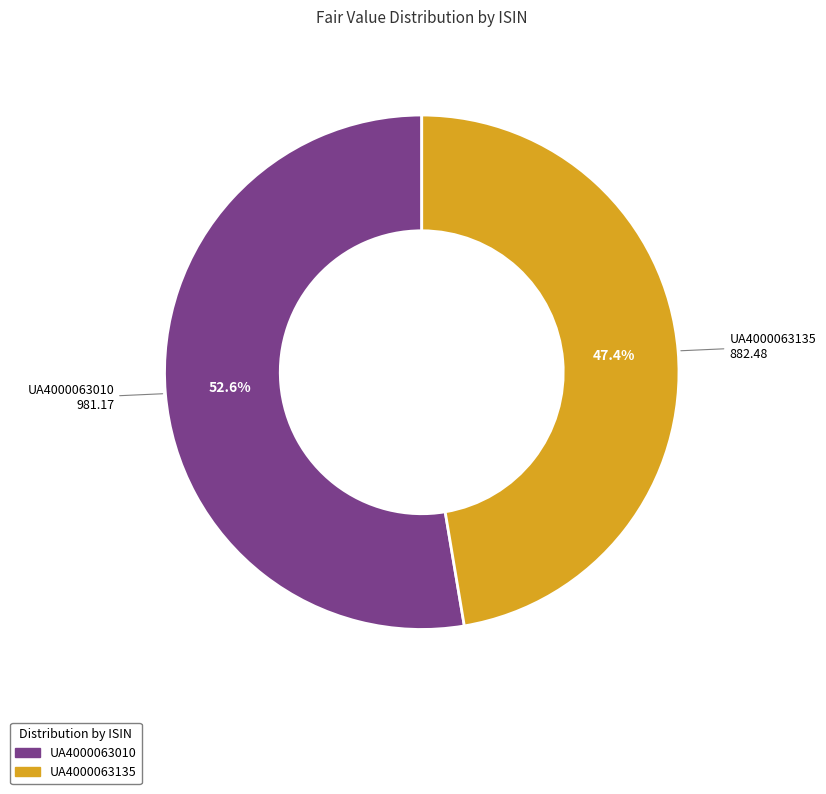

Between UA4000063010 and UA4000063135, which is larger?

UA4000063010